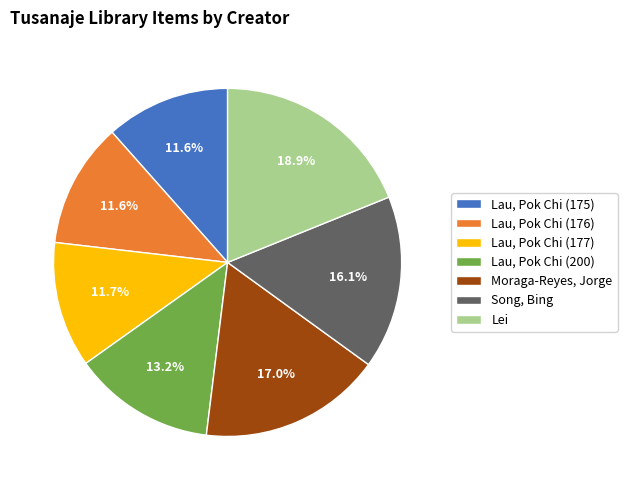

Which has a higher value, Lau, Pok Chi (175) or Song, Bing?

Song, Bing